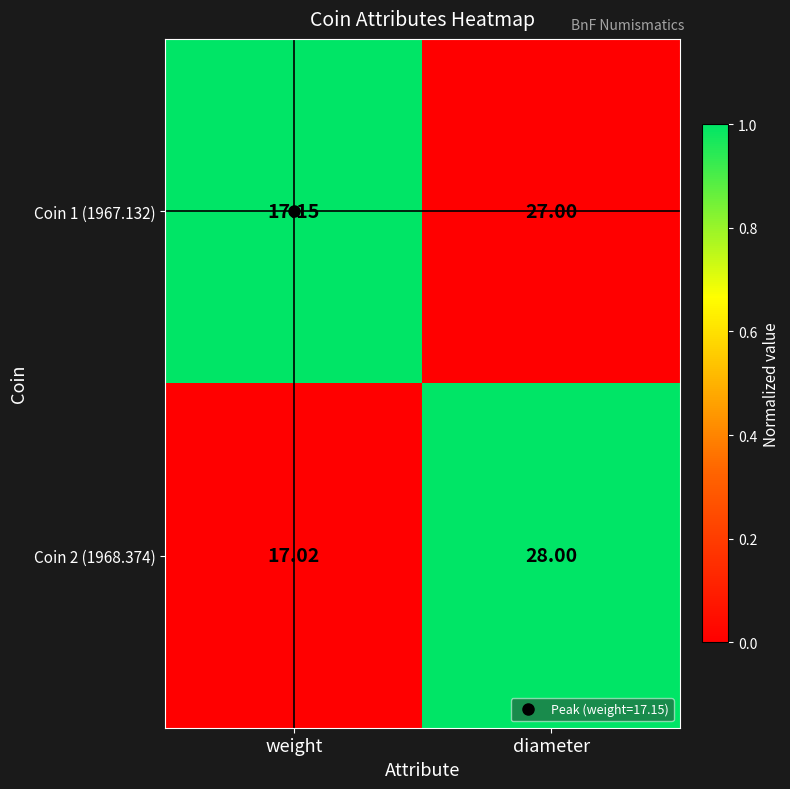

Which category has the highest value across all series?

diameter